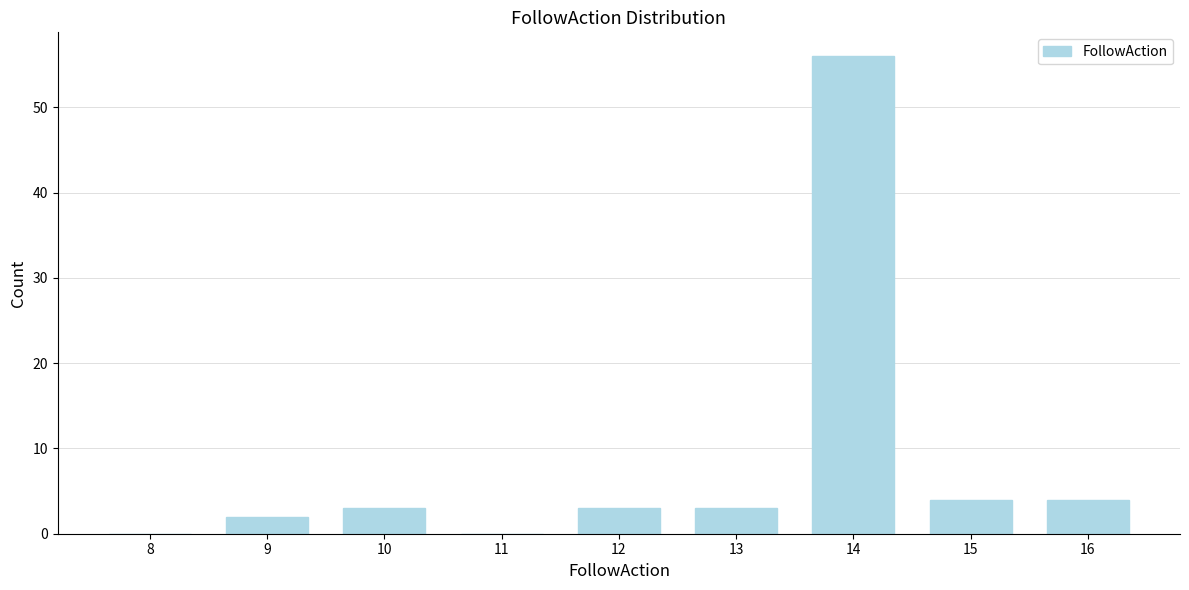

Reading left to right, transcribe all the data shown in this chart.

8=0	9=2	10=3	11=0	12=3	13=3	14=56	15=4	16=4